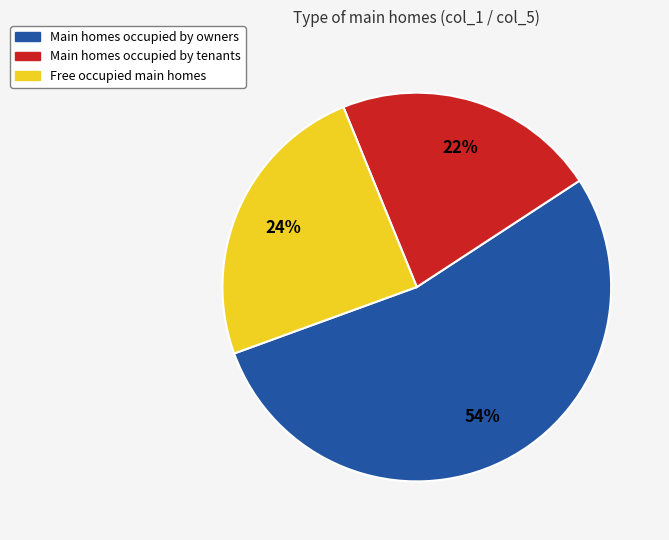

Rank the categories by value from lowest to highest.

Main homes occupied by tenants, Free occupied main homes, Main homes occupied by owners